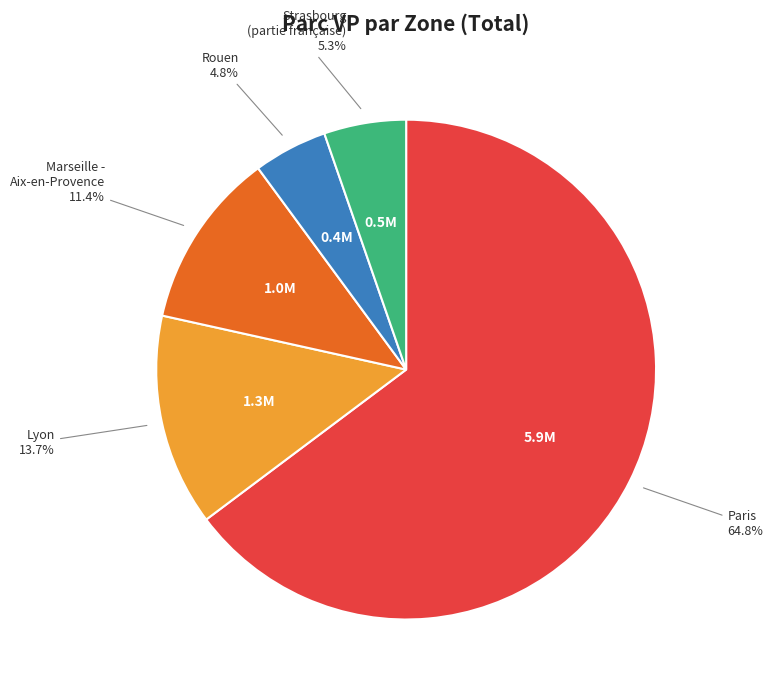

Is there any slice that represents more than half of the pie?

Yes